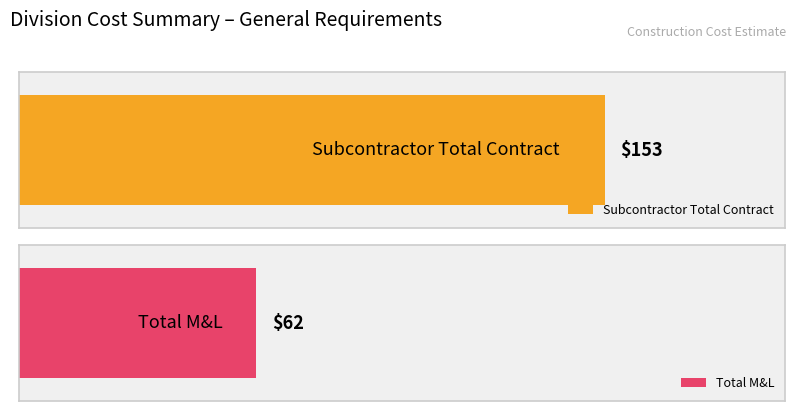

Rank the series by their average value, from lowest to highest.

Total M&L, Subcontractor Total Contract